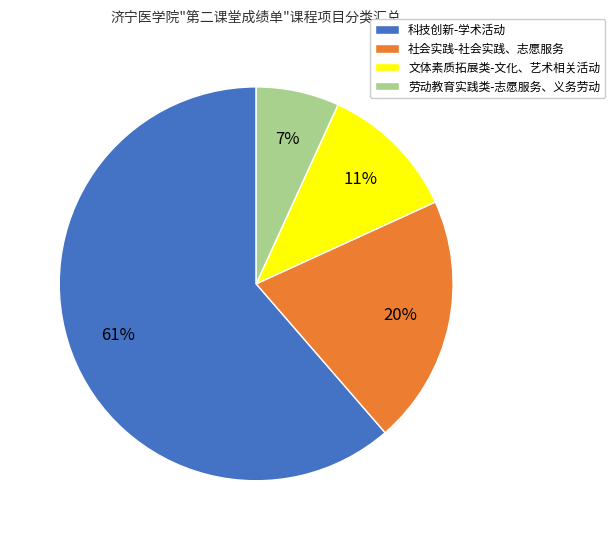

Is the sum of 劳动教育实践类-志愿服务、义务劳动 and 社会实践-社会实践、志愿服务 greater than half?

No